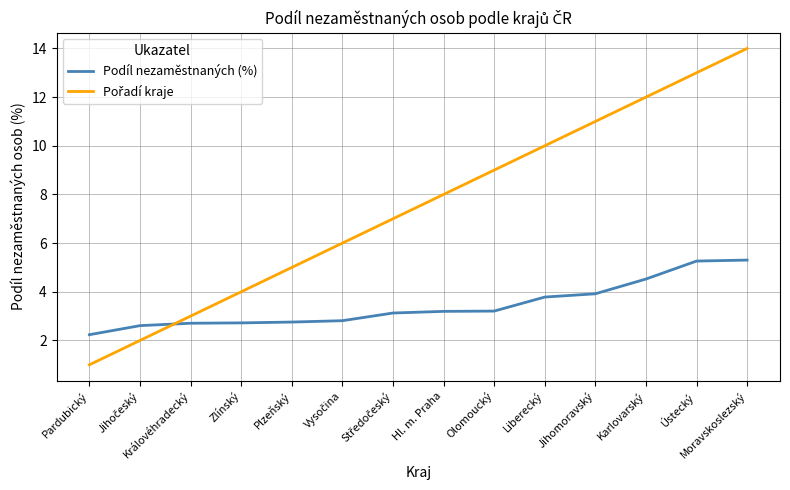

What is the difference between the highest and lowest values at Hl. m. Praha?

4.8